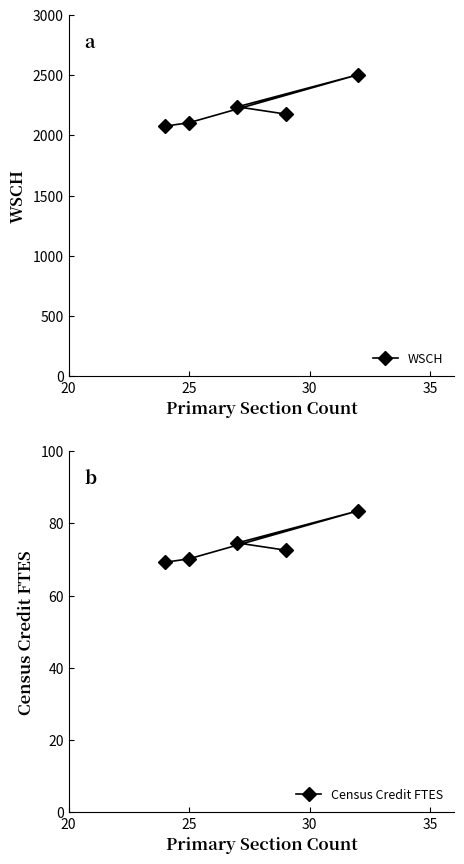

What is the value of the Census Credit FTES point at the 4th from the left?

72.6